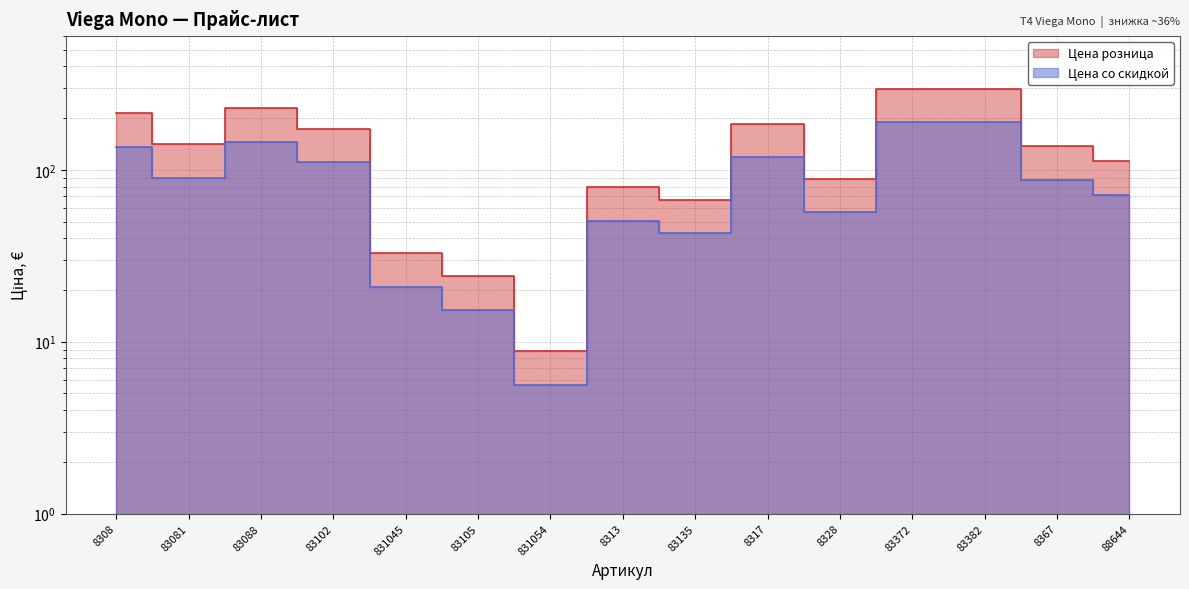

Which category has the lowest value in the Цена со скидкой series?

831054